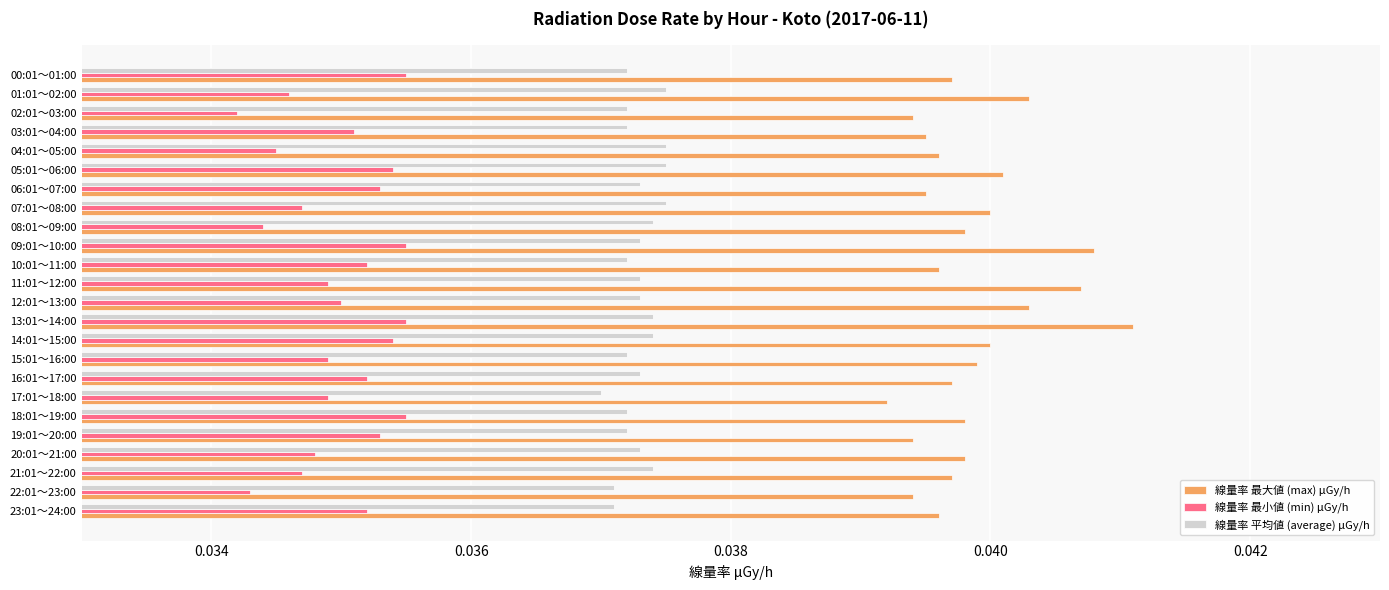

Rank the series by their maximum value, from lowest to highest.

線量率 最小値 (min) μGy/h, 線量率 平均値 (average) μGy/h, 線量率 最大値 (max) μGy/h